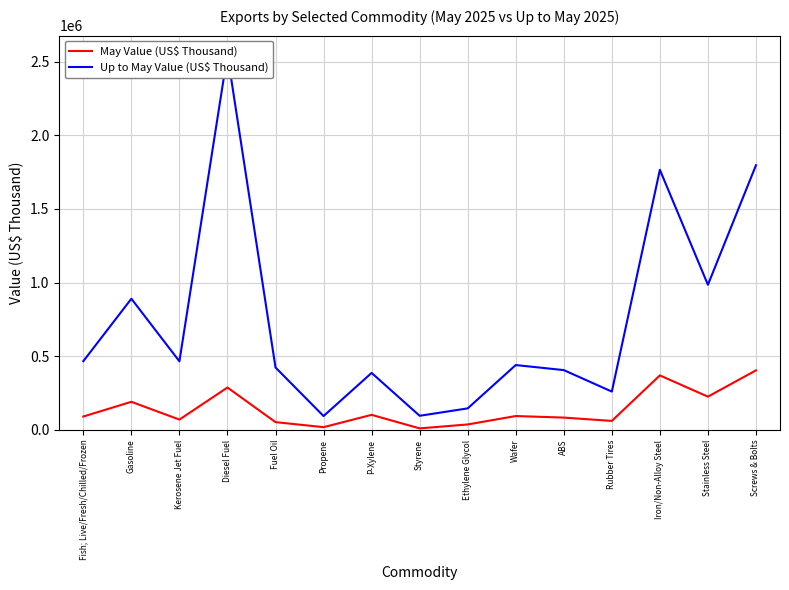

Rank the categories by May Value (US$ Thousand) value from lowest to highest.

Styrene, Propene, Ethylene Glycol, Fuel Oil, Rubber Tires, Kerosene Jet Fuel, ABS, Fish; Live/Fresh/Chilled/Frozen, Wafer, P-Xylene, Gasoline, Stainless Steel, Diesel Fuel, Iron/Non-Alloy Steel, Screws & Bolts